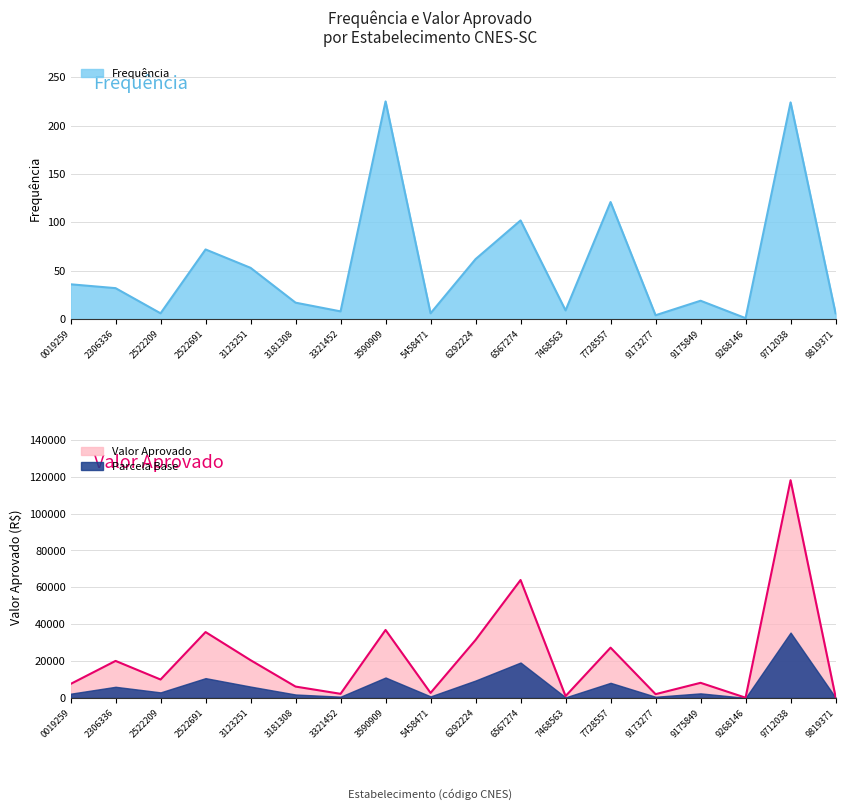

True or false: Valor Aprovado and Frequência cross at least once.

False